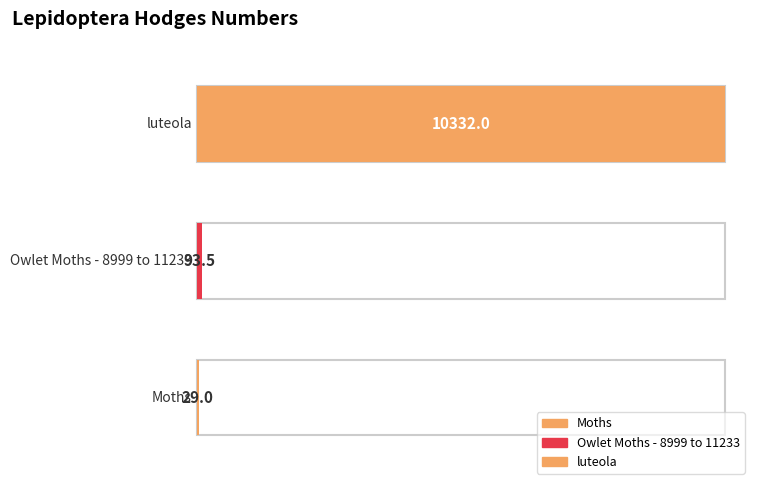

What position from the right is Owlet Moths - 8999 to 11233?

2